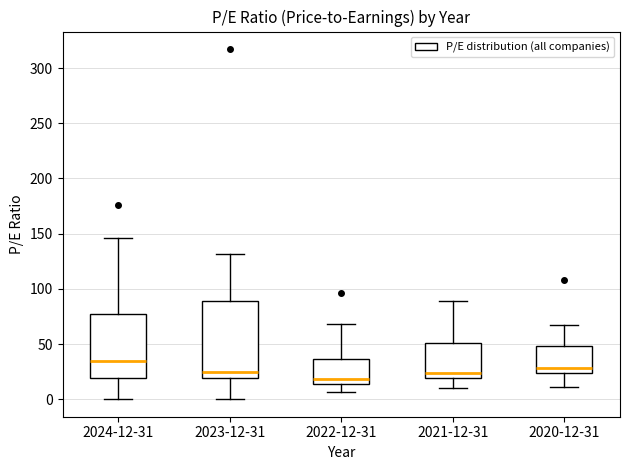

Where is the lower edge of the box for 2024-12-31 on the y-axis? The values are not printed on the chart, so give them approximately, as read against the axis.

20